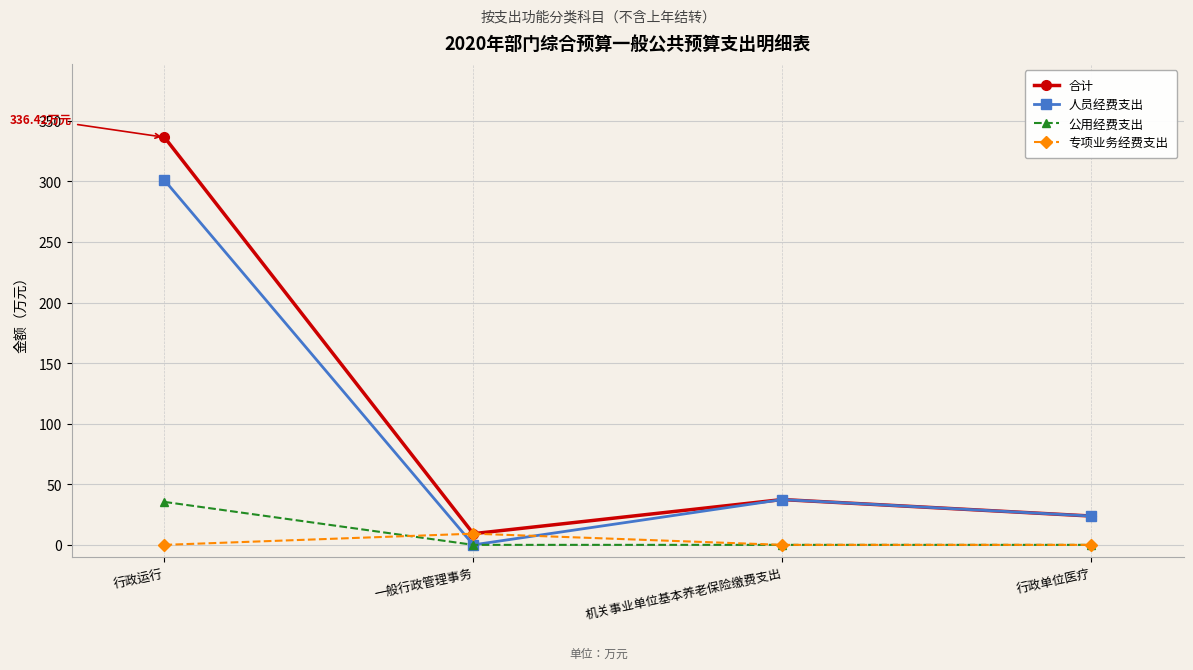

At which category does 合计 reach its first local valley?

一般行政管理事务